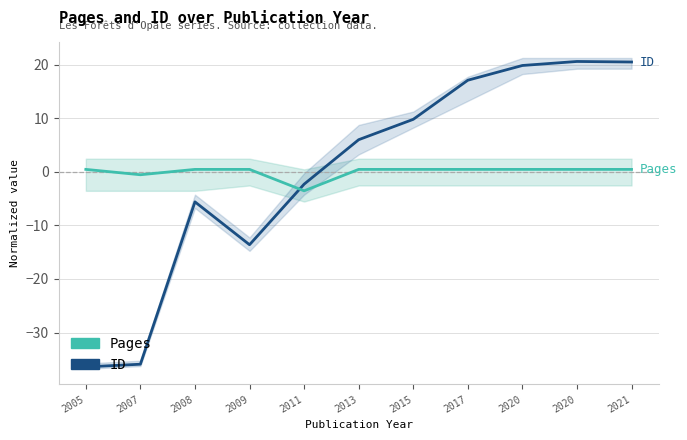

True or false: ID has a value of 6.0 at 2013.

True